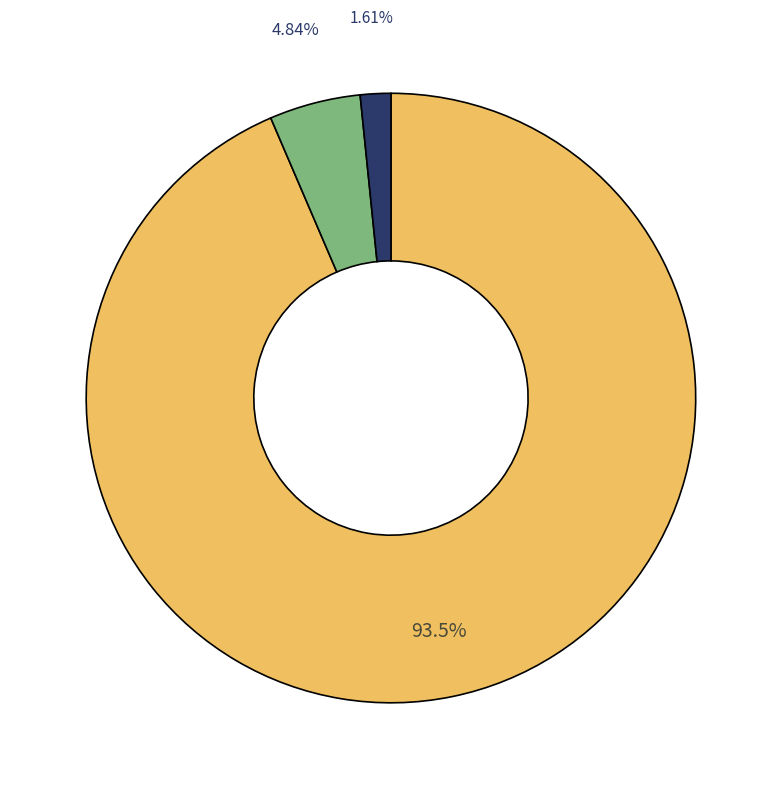

Is there any slice that represents more than half of the pie?

Yes